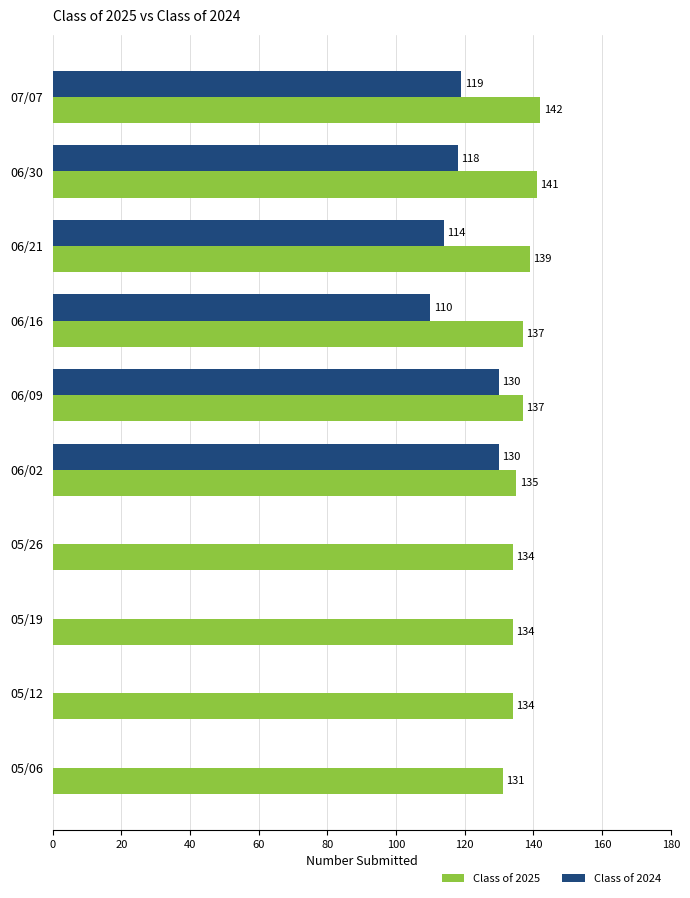

Between 06/30 and 06/16, which series saw the biggest shift?

Class of 2024